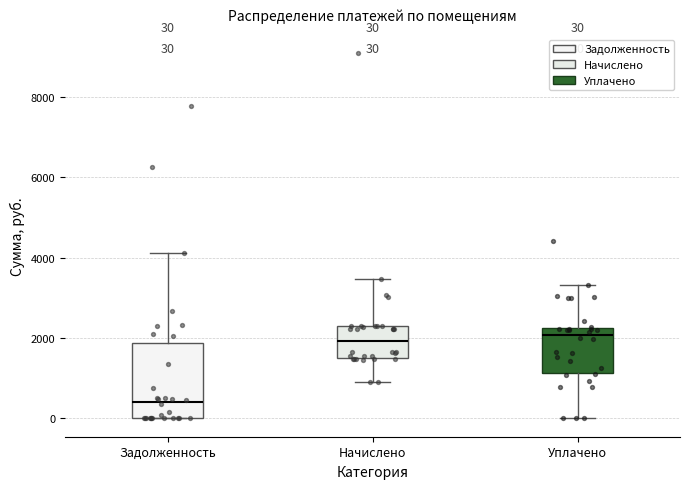

Comparing the boxes themselves (not the whiskers), which one is the tallest?

Задолженность